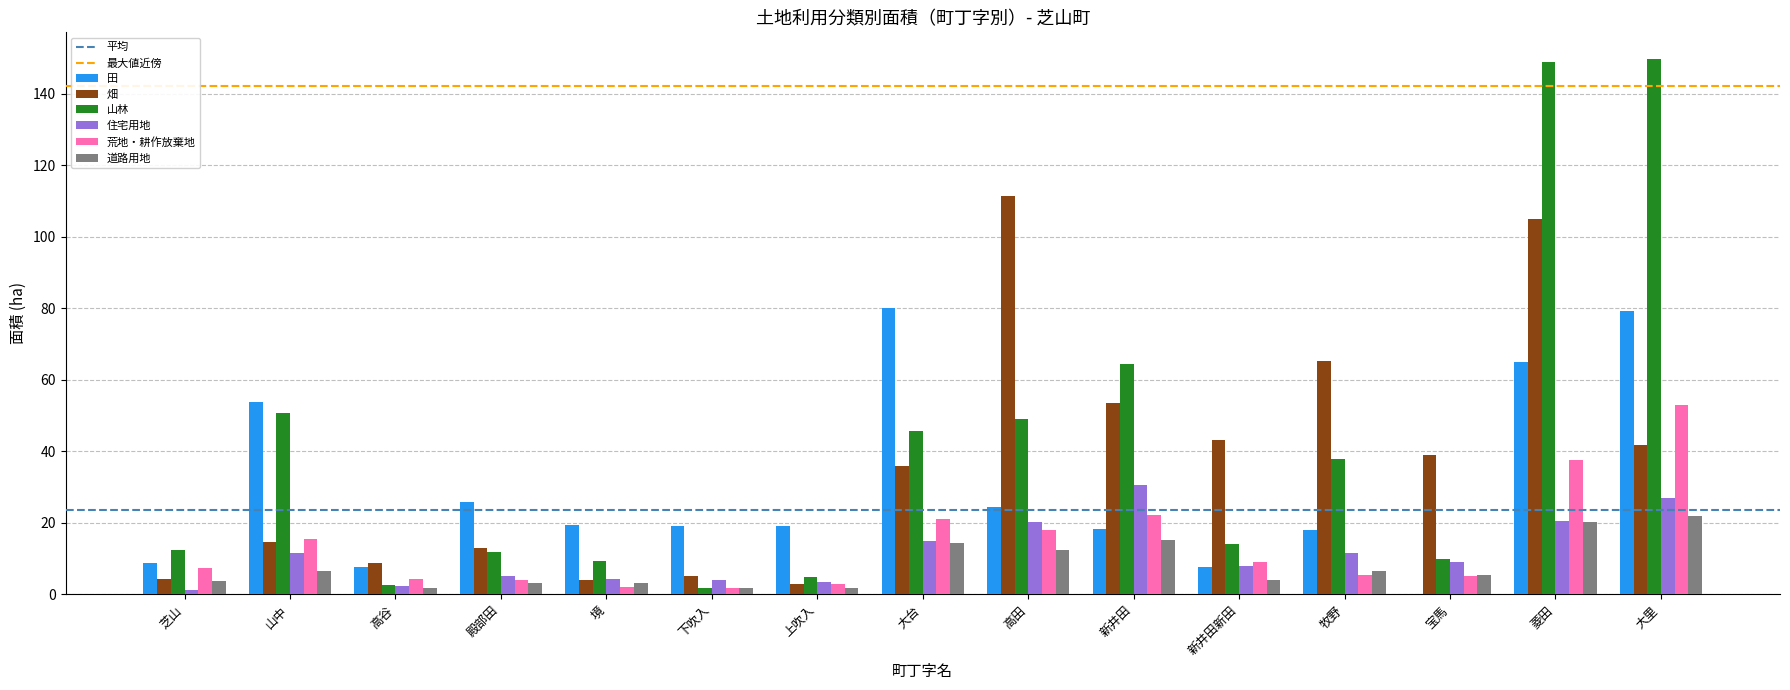

Are the bars horizontal?

No